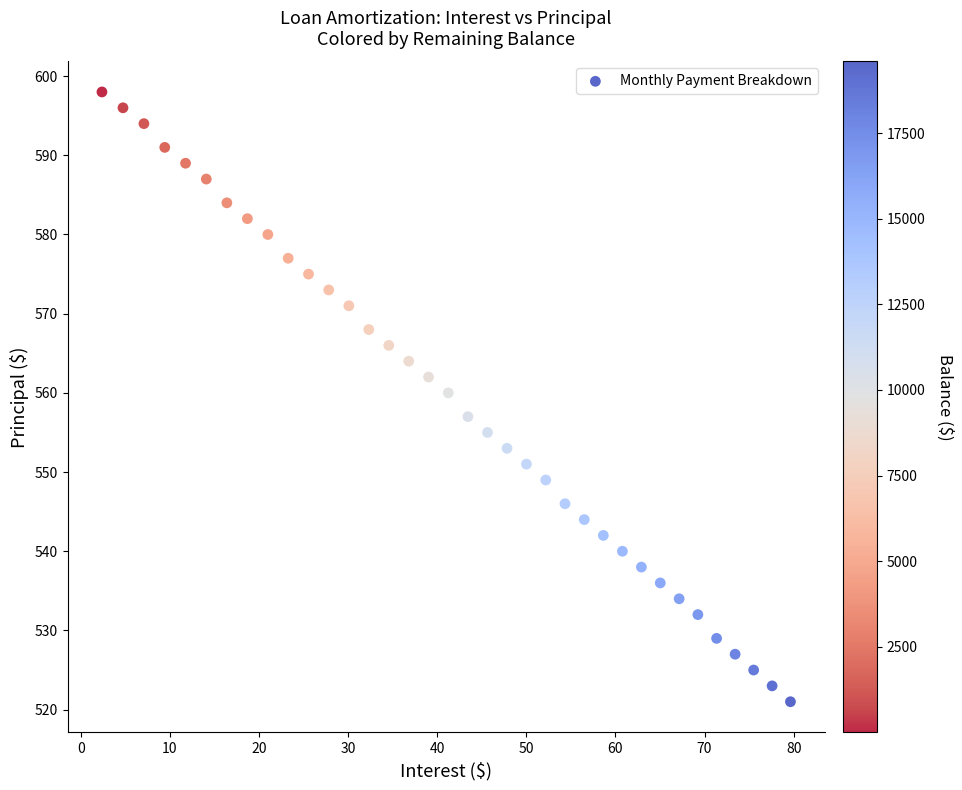

What Y value in the scatter plot is closest to 559?

560